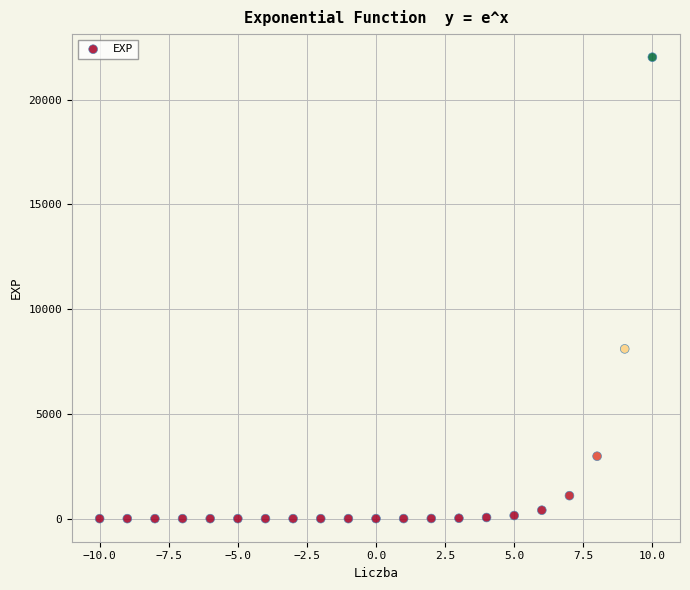

What Y value in the scatter plot is closest to 11013?

8103.1